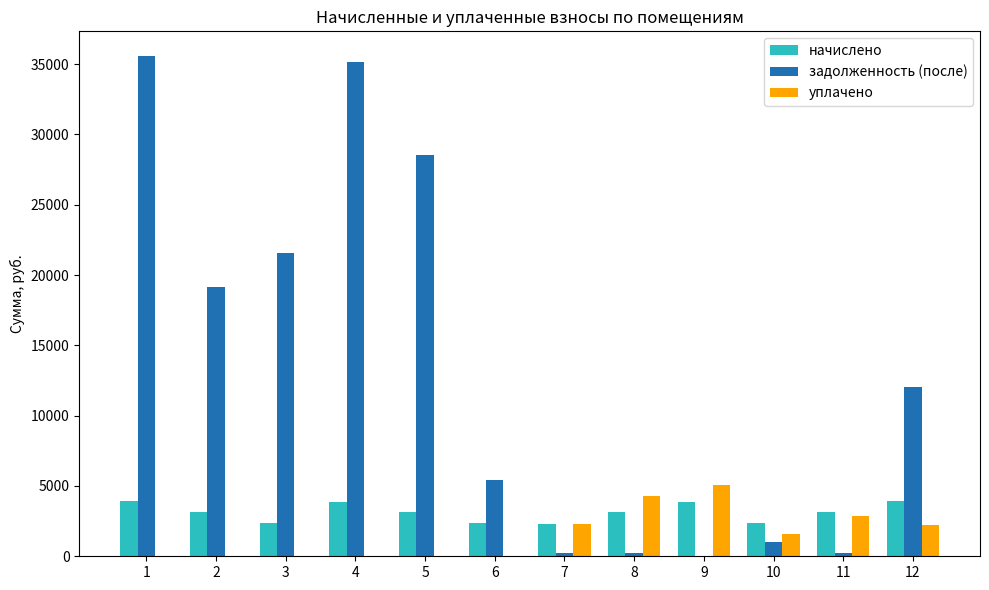

The уплачено series shows 7.9 at 1. True or false?

True